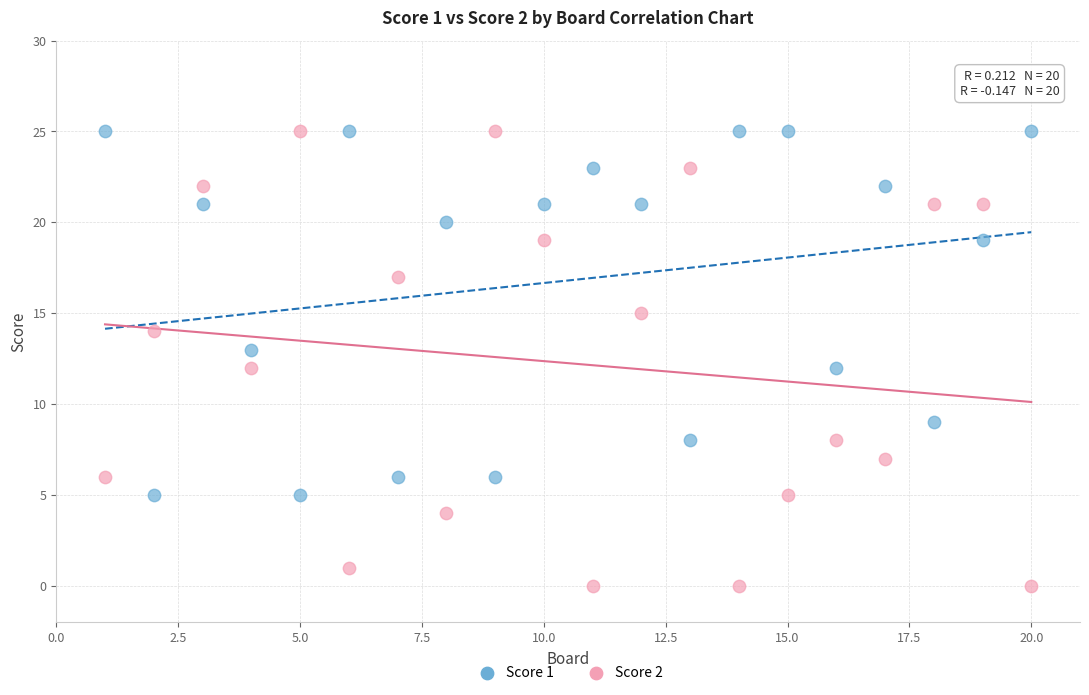

What is the X range (max minus min) for the scatter plot?

19